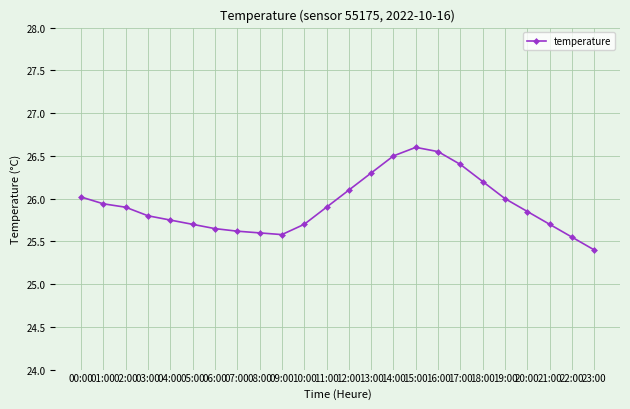

What is the approximate value at 21:00?

25.7